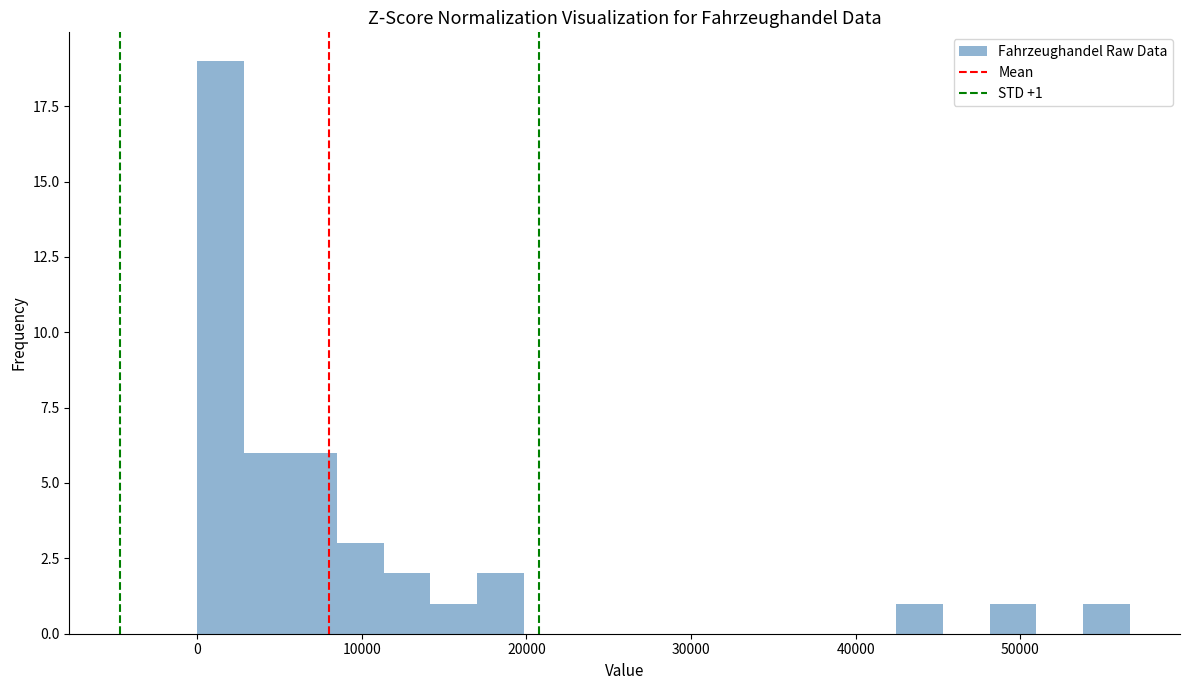

Read against the x-axis, roughly where is the centre of the tallest bar?

1000